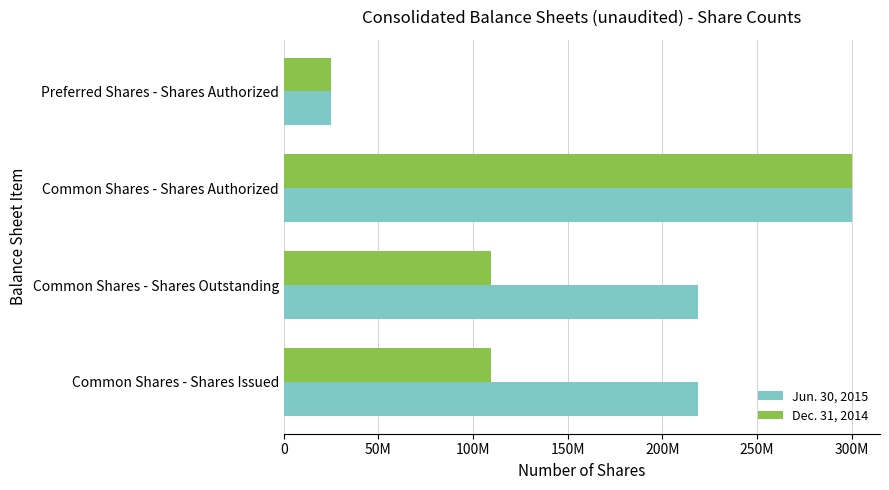

What are all the series names shown in the legend?

Jun. 30, 2015, Dec. 31, 2014